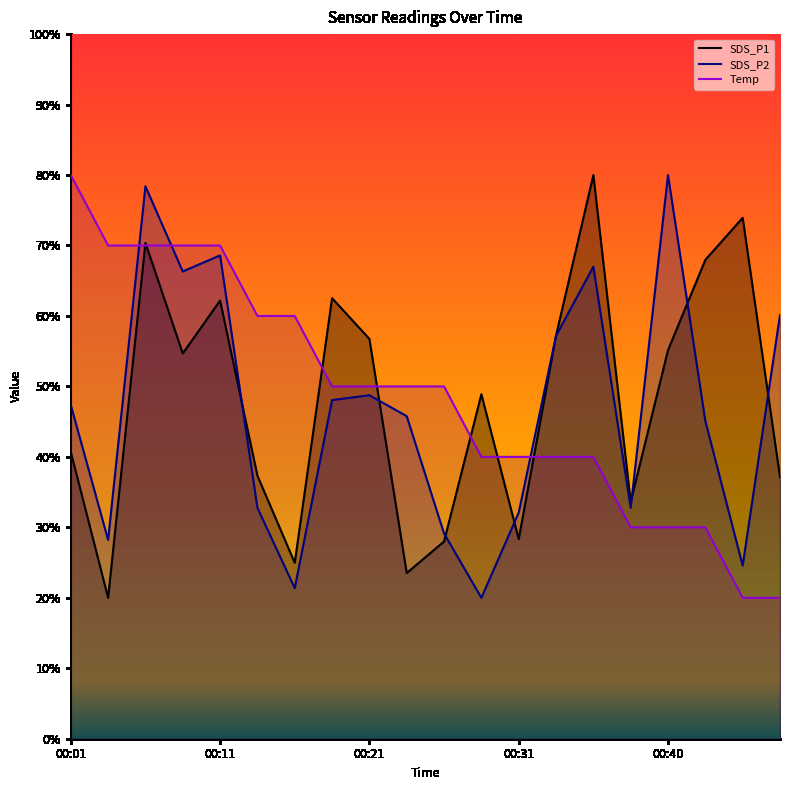

What is the minimum value shown in the chart?

20.0